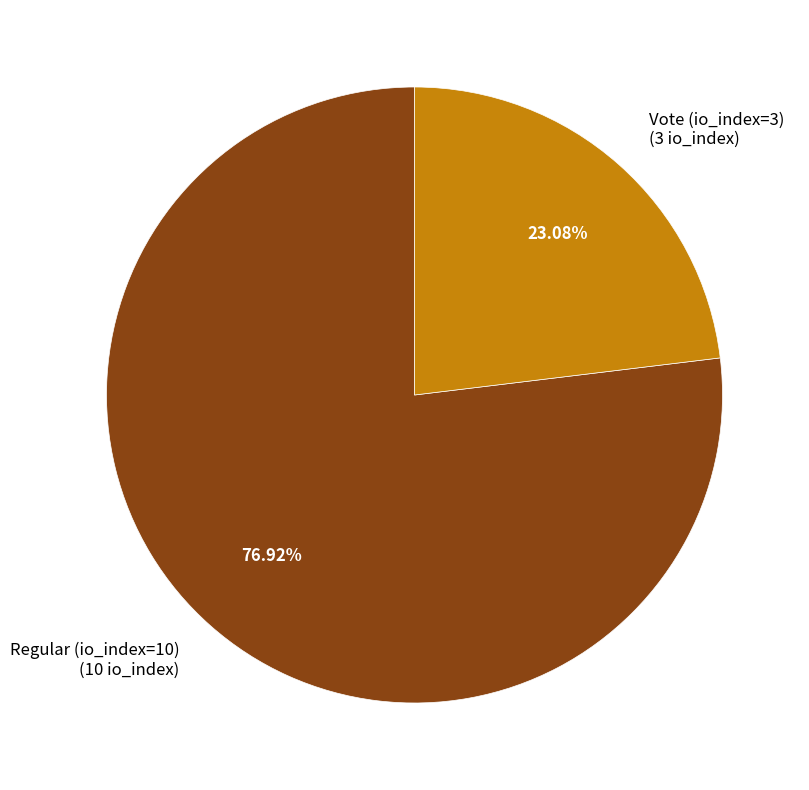

Count the number of slices in the pie.

2